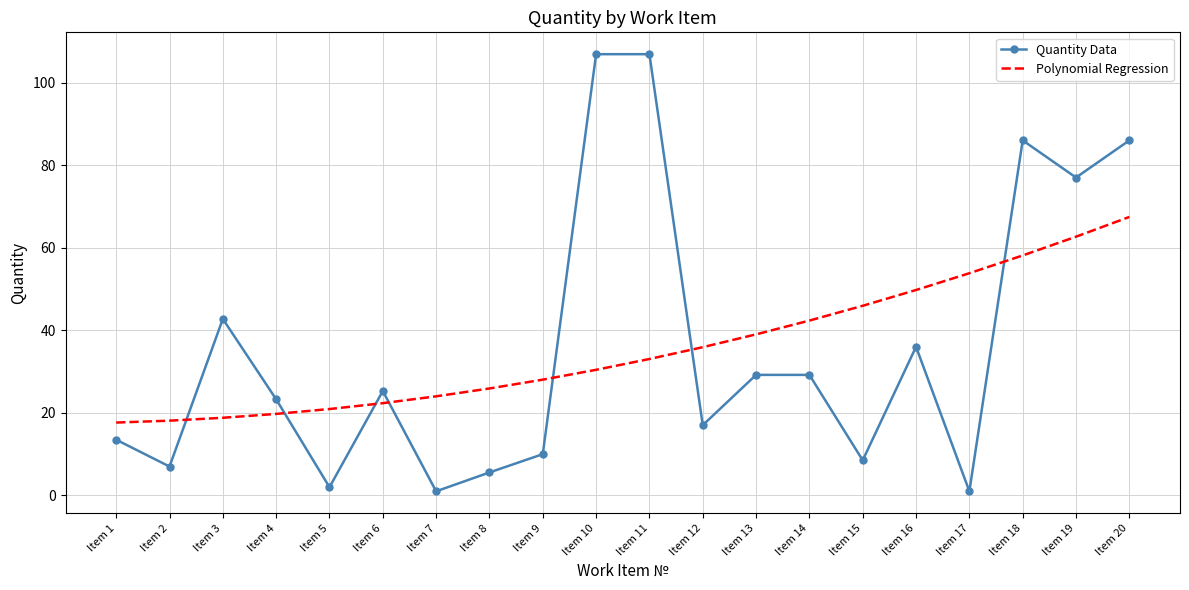

Which series has the largest range (max minus min)?

Quantity Data